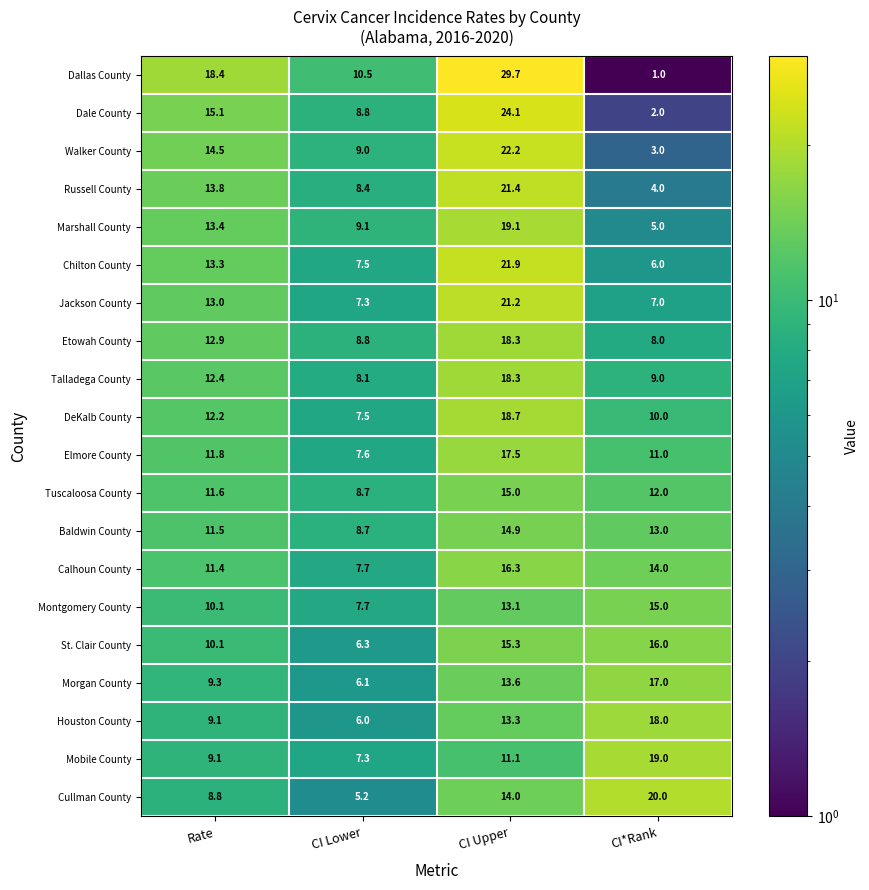

What is the difference between the Calhoun County values at CI Upper and CI Lower?

8.6